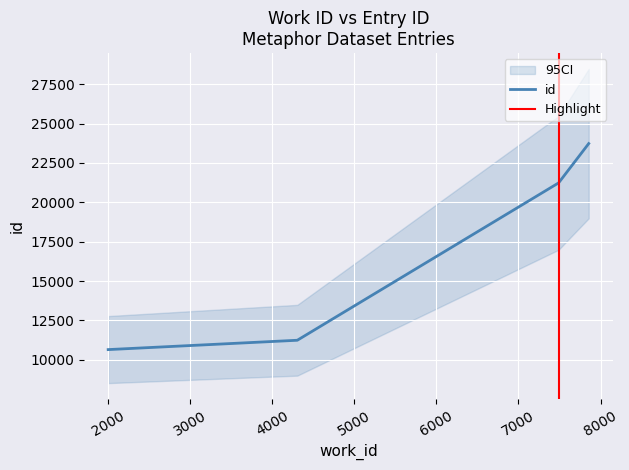

Is this an area chart (filled region under the line)?

No